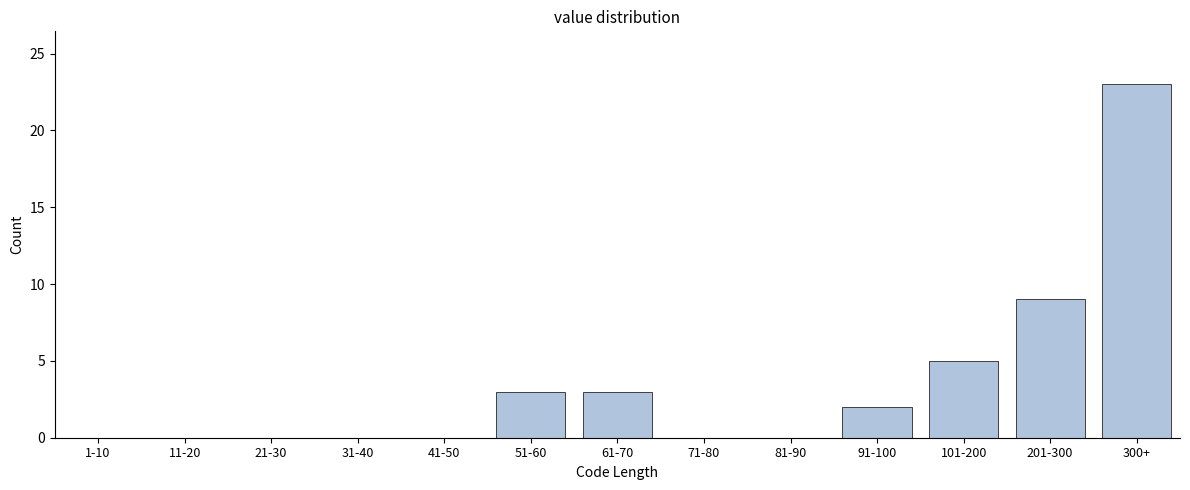

Reading right to left, extract all data points from this chart.

300+=23	201-300=9	101-200=5	91-100=2	81-90=0	71-80=0	61-70=3	51-60=3	41-50=0	31-40=0	21-30=0	11-20=0	1-10=0